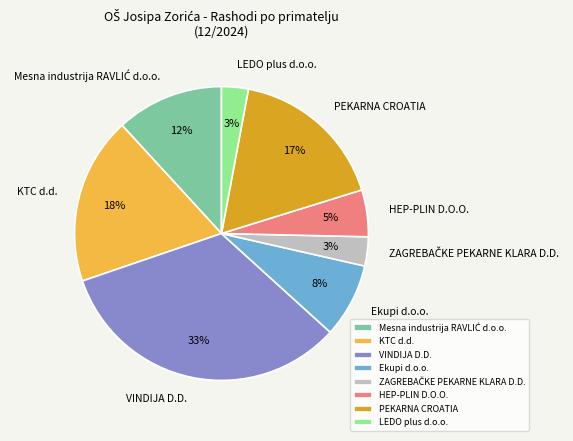

Does any single category account for the majority?

No